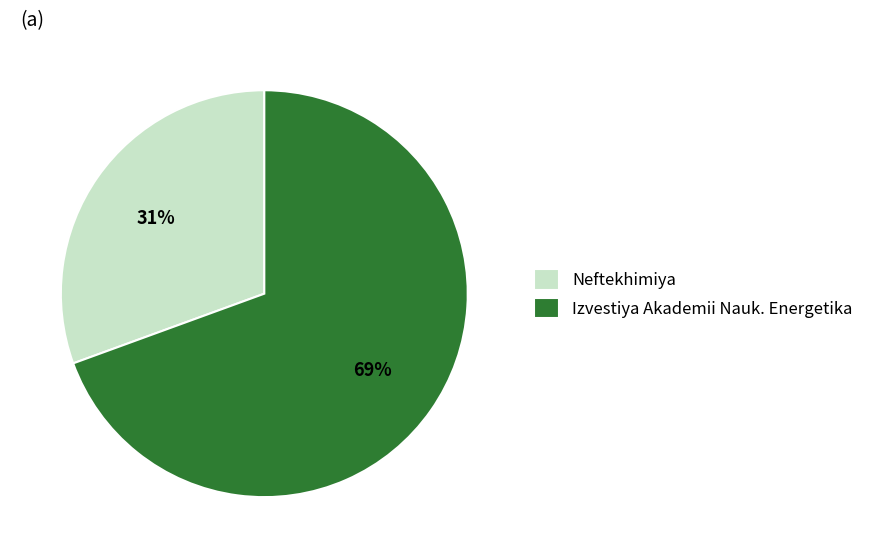

The Neftekhimiya slice represents 31% of the pie. True or false?

True